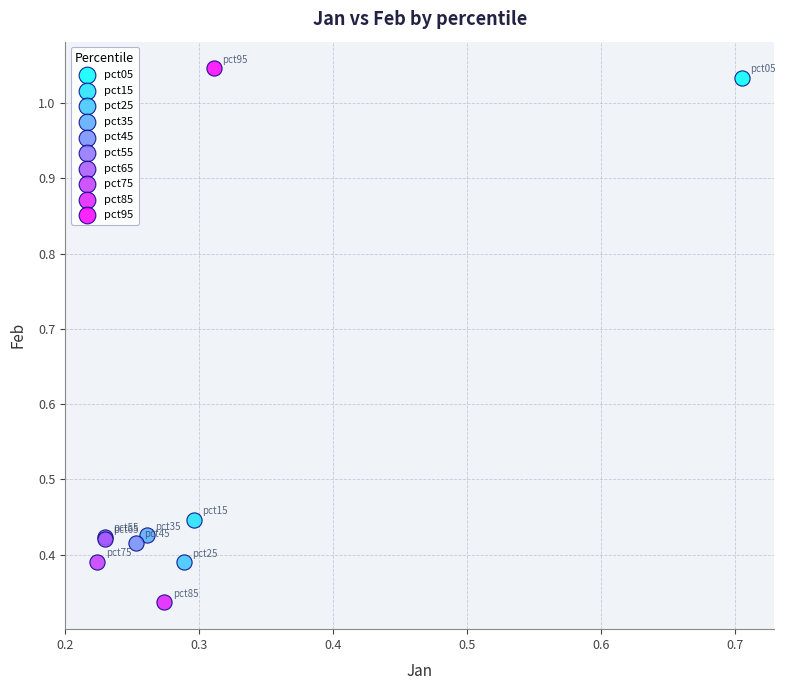

What are all the series names shown in the legend?

pct05, pct15, pct25, pct35, pct45, pct55, pct65, pct75, pct85, pct95